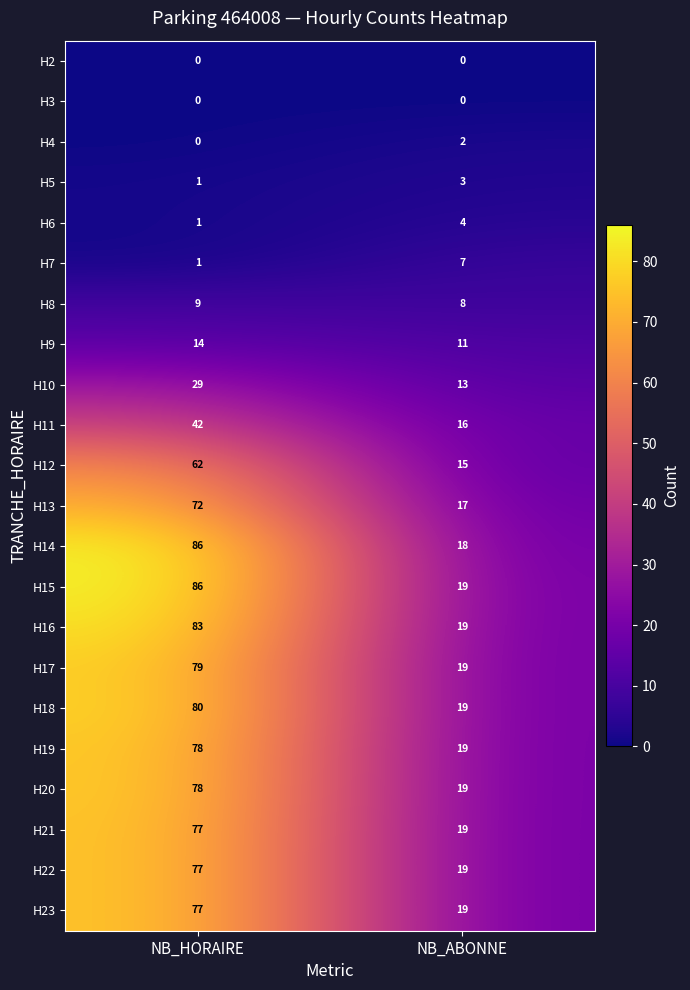

At which category is the sum across all series the highest?

NB_HORAIRE